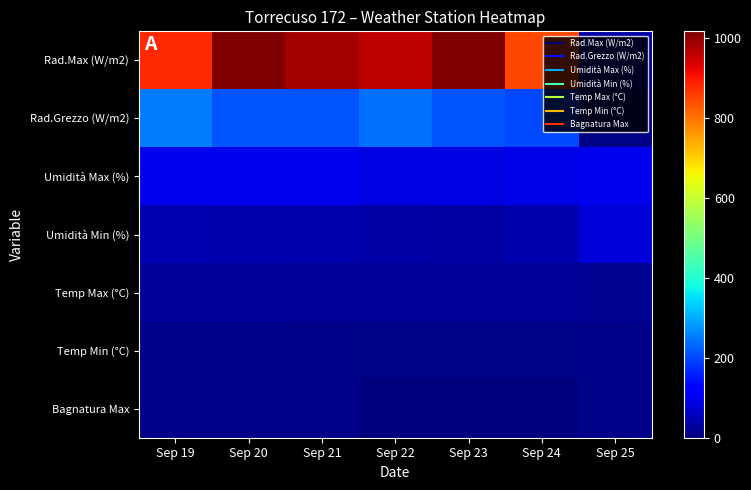

Between Sep 25 and Sep 21, which is larger?

Sep 21